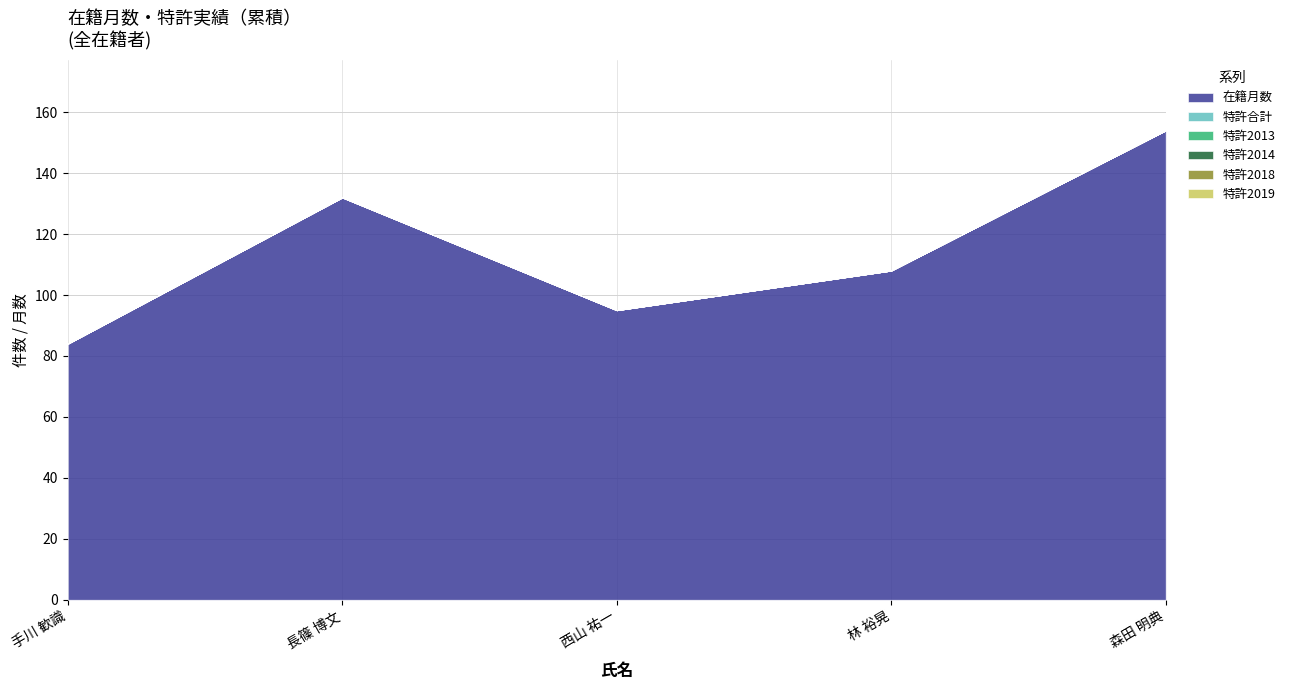

At how many categories does at least one series exceed 140?

1